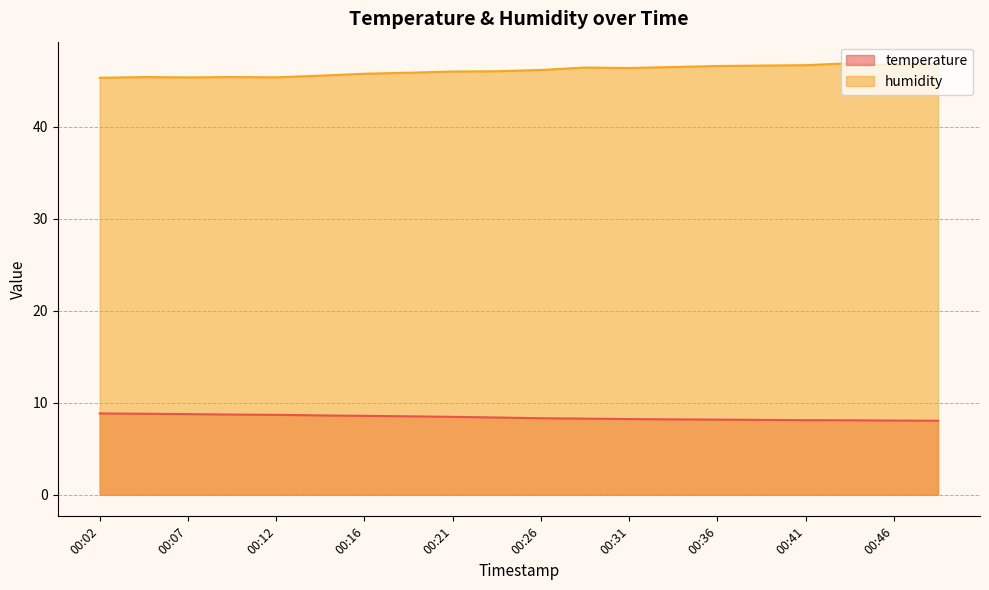

Which series changed the most between 00:04 and 00:12?

temperature